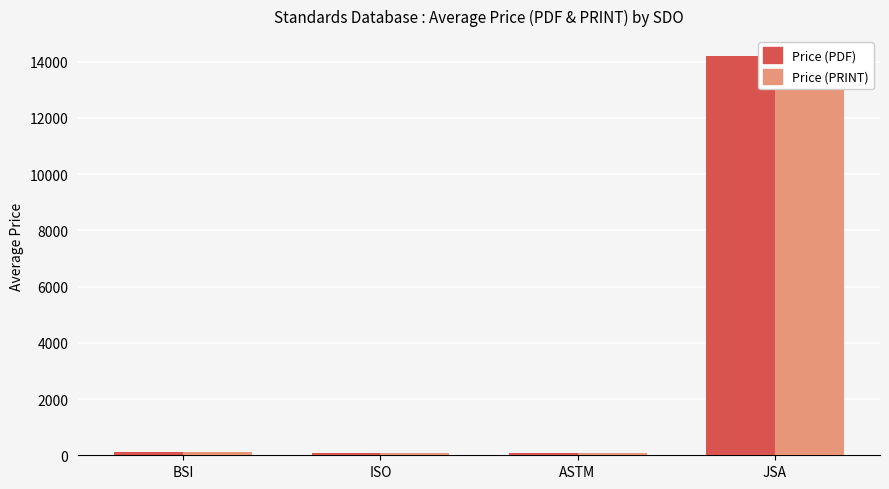

What is the highest value of the Price (PDF) series?

14200.0